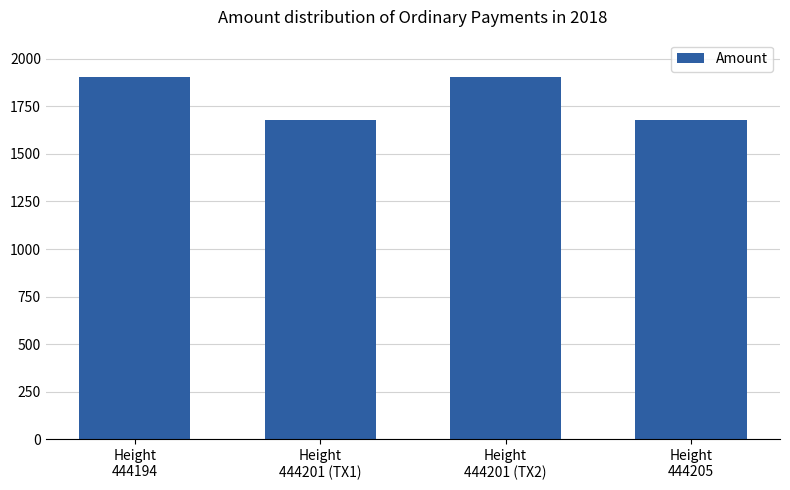

What position from the left is Height
444201 (TX1)?

2